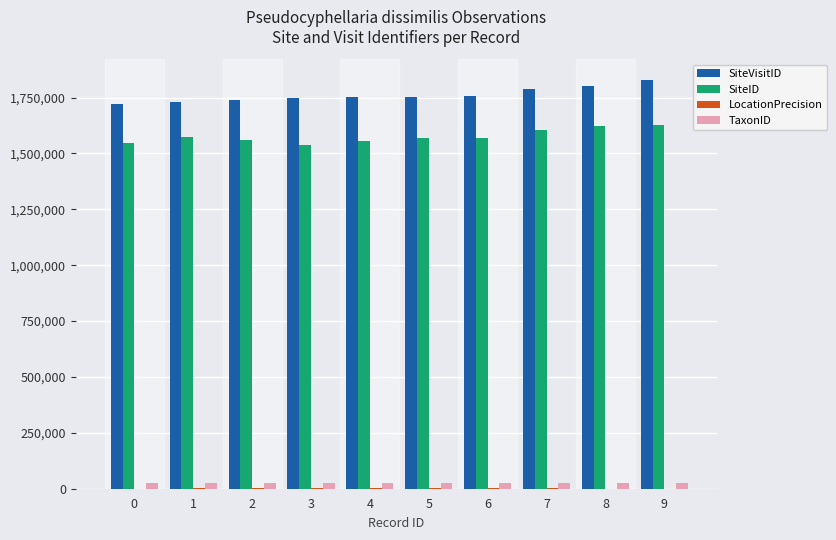

Which series has the largest total across all categories?

SiteVisitID